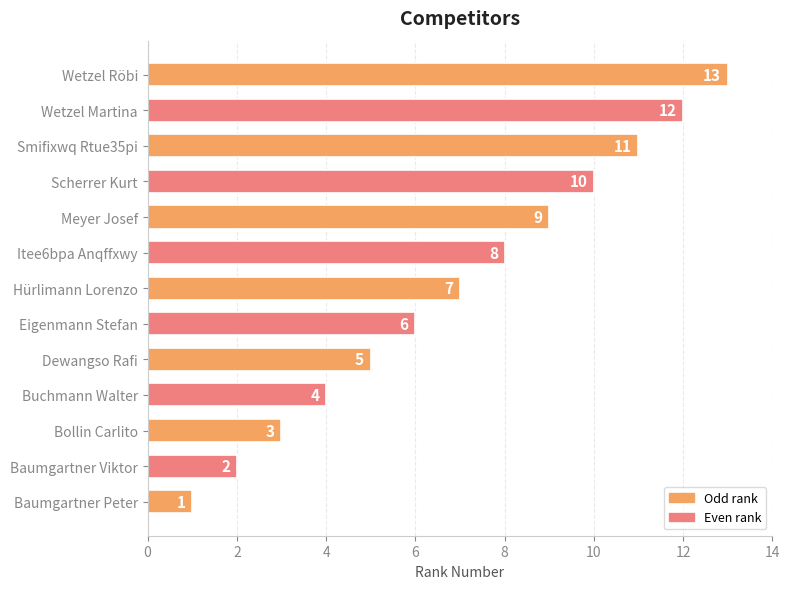

What is the smallest value displayed?

1